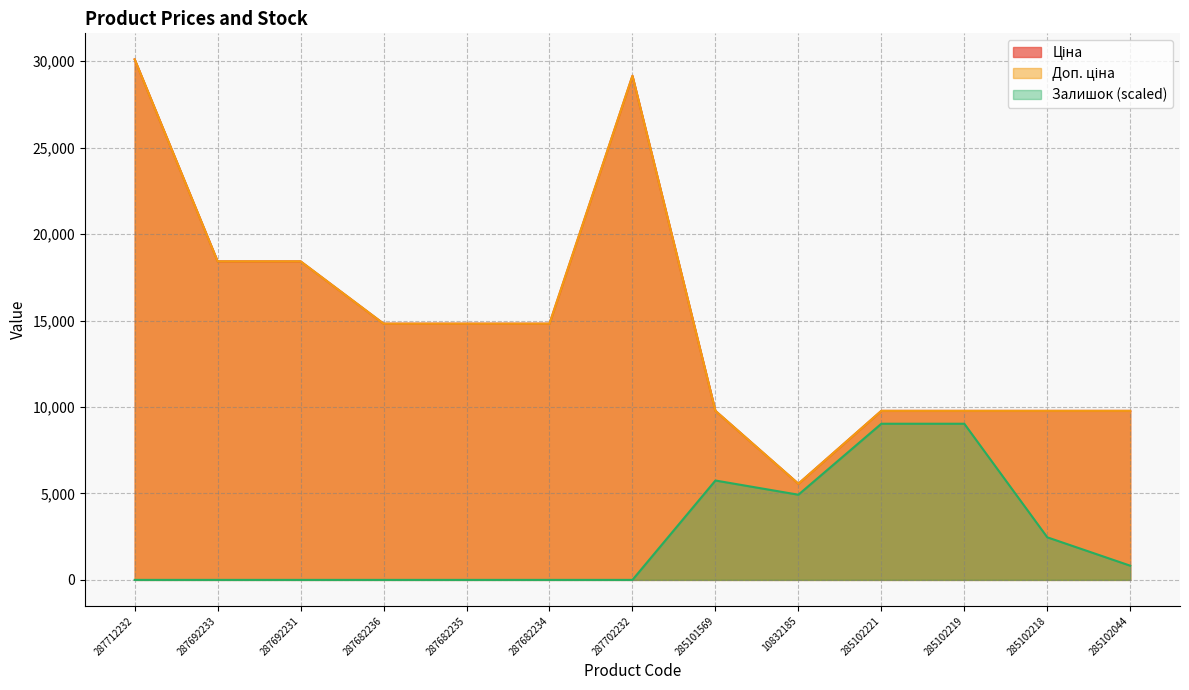

Reading left to right, extract all data points from this chart.

Ціна: 30102.8	18420.9	18420.9	14817.6	14817.6	14817.6	29152.3	9775.5	5560.3	9775.5	9775.5	9775.5	9775.5
Доп. ціна: 30102.8	18420.9	18420.9	14817.6	14817.6	14817.6	29152.3	9775.5	5560.3	9775.5	9775.5	9775.5	9775.5
Залишок: 0.0	0.0	0.0	0.0	0.0	0.0	0.0	5746.9	4925.9	9030.8	9030.8	2463.0	821.0